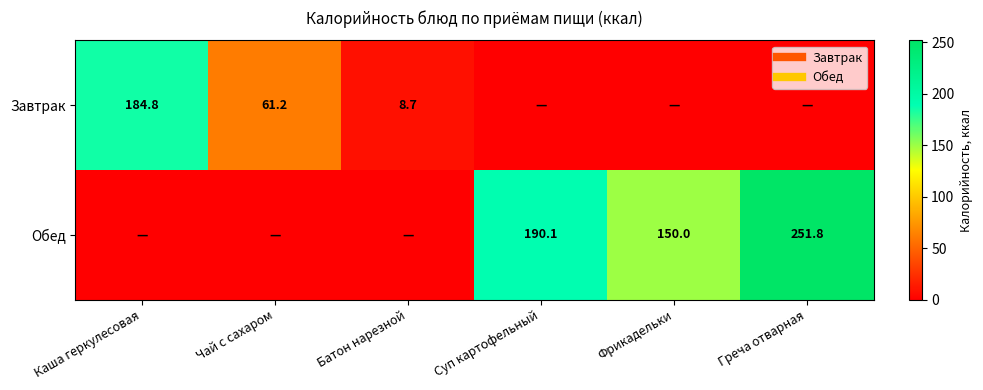

Where does the Обед series first go above 150?

Суп картофельный